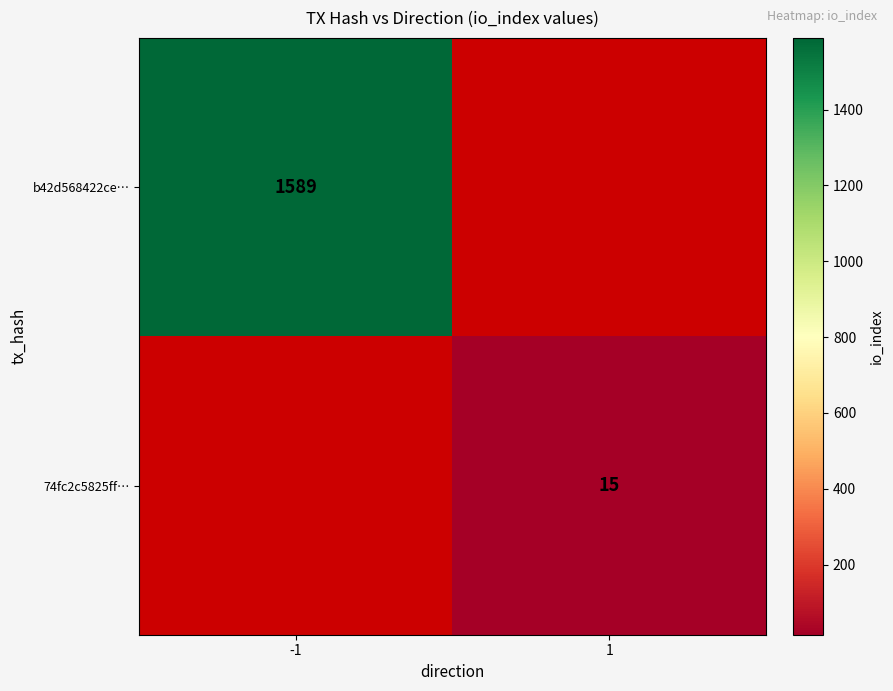

Is it true that b42d568422ce… equals 2147.6 at -1?

False